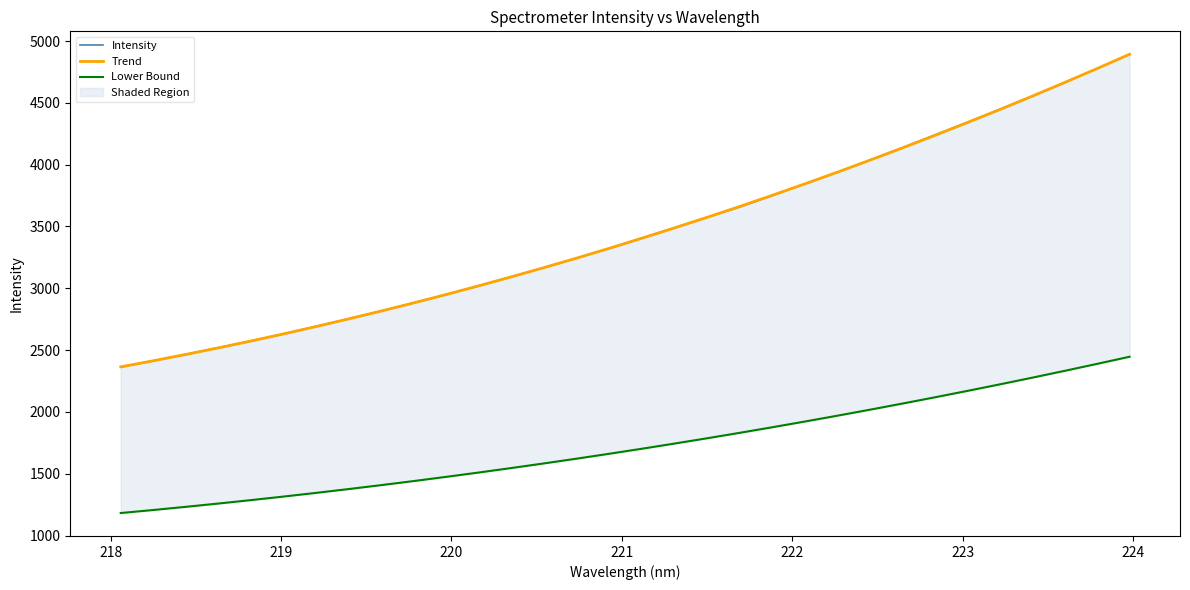

What is the maximum value for Intensity?

4892.3